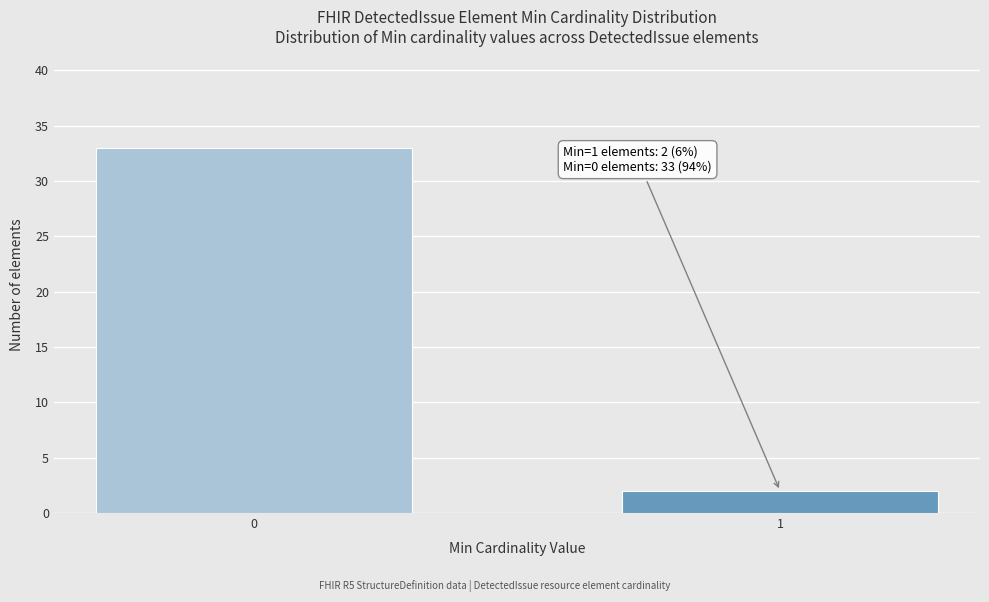

Reading left to right, list all the values displayed in this chart.

33	2